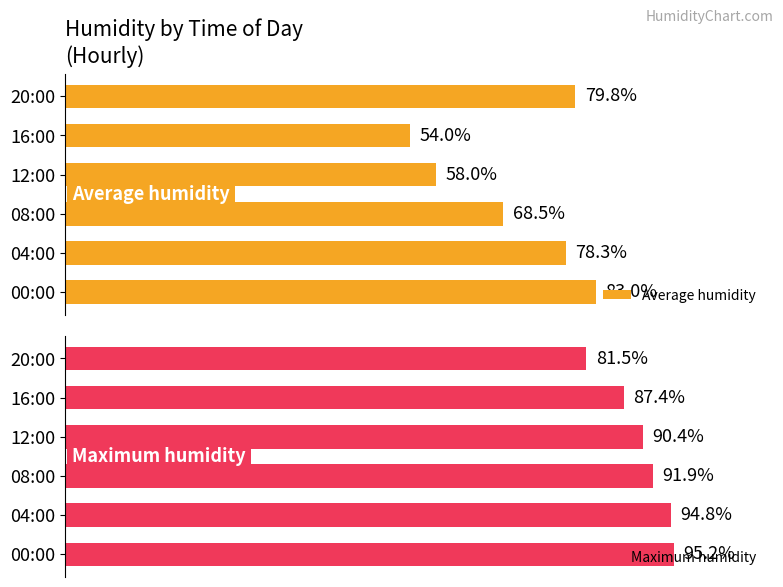

At 3, list the series in order from smallest to largest.

Average humidity, Maximum humidity